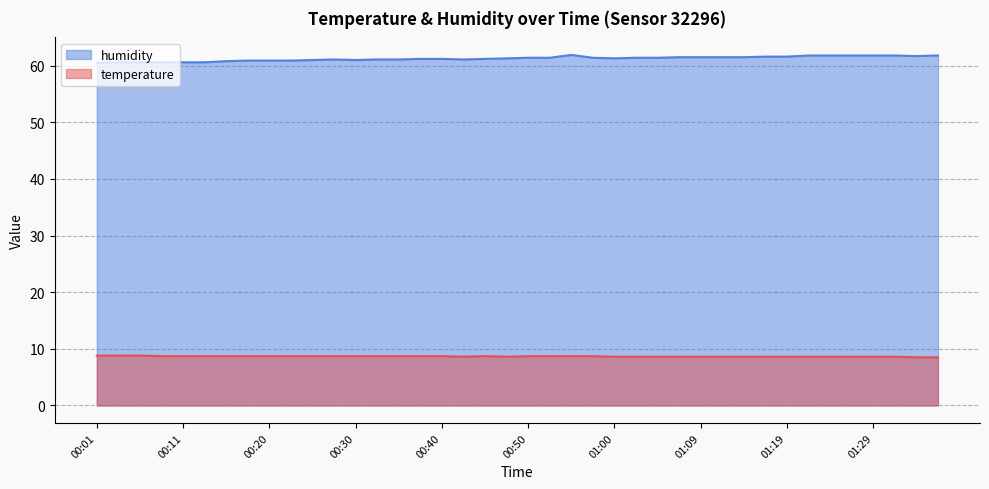

Between 00:35 and 01:31, which series saw the biggest shift?

humidity